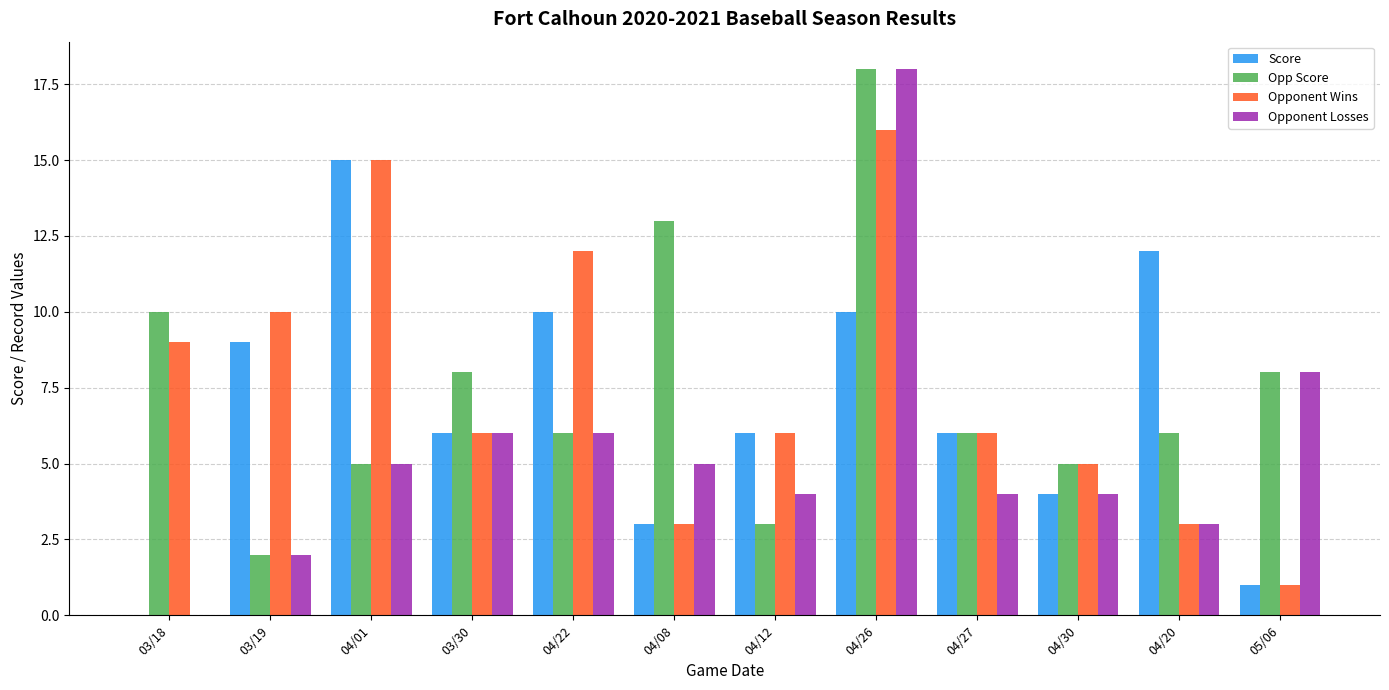

What is the sum of all Opponent Wins values?

92